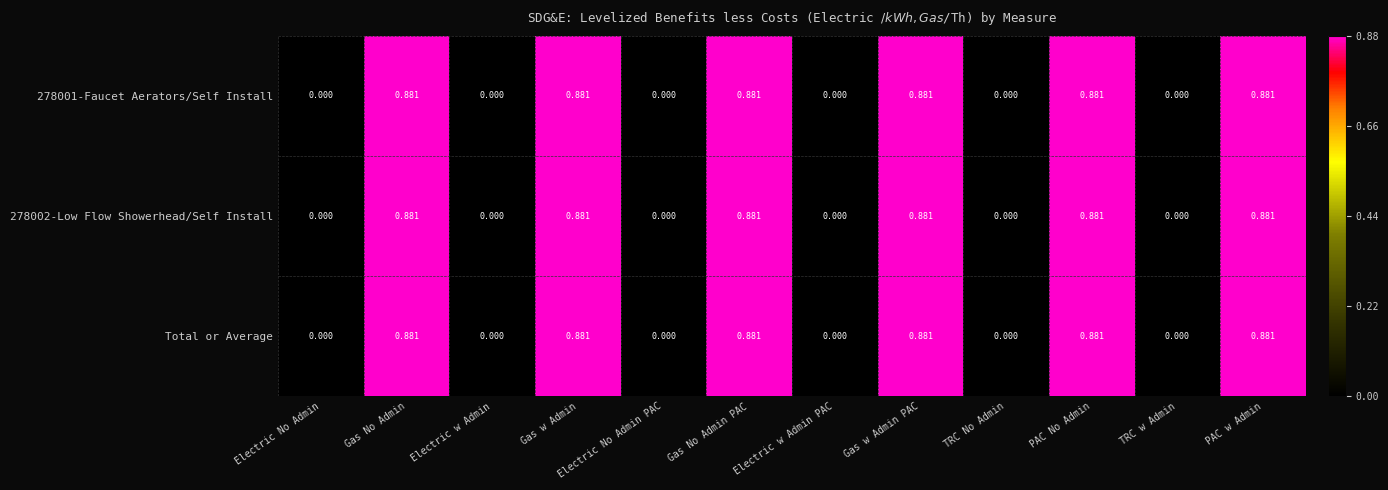

Is the value of 278001-Faucet Aerators/Self Install at Electric w Admin greater than the value of 278002-Low Flow Showerhead/Self Install at Gas No Admin?

No